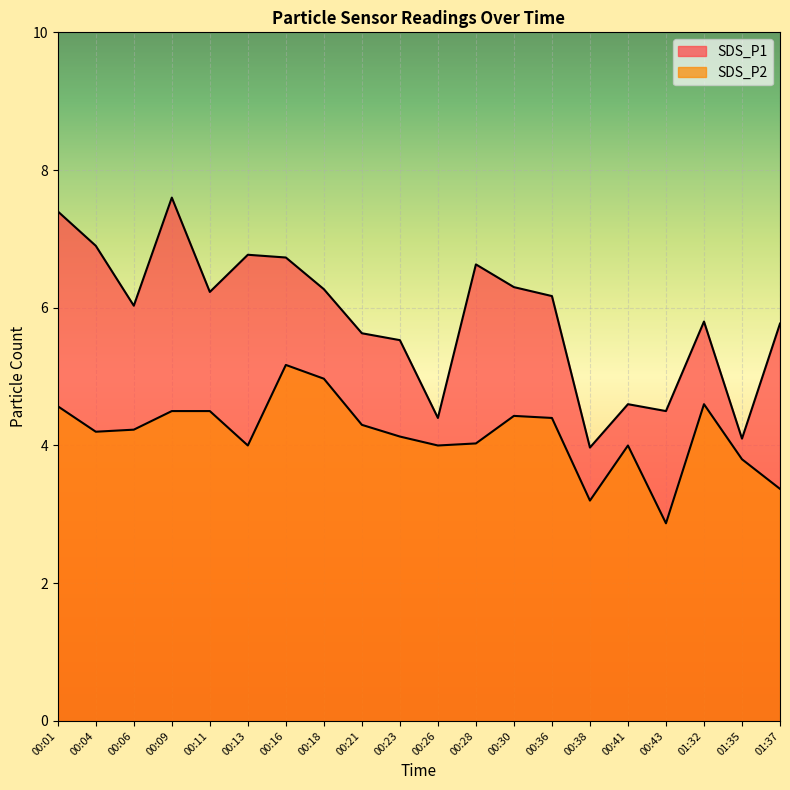

What is the difference between the maximum and minimum values in the SDS_P1 series?

3.6